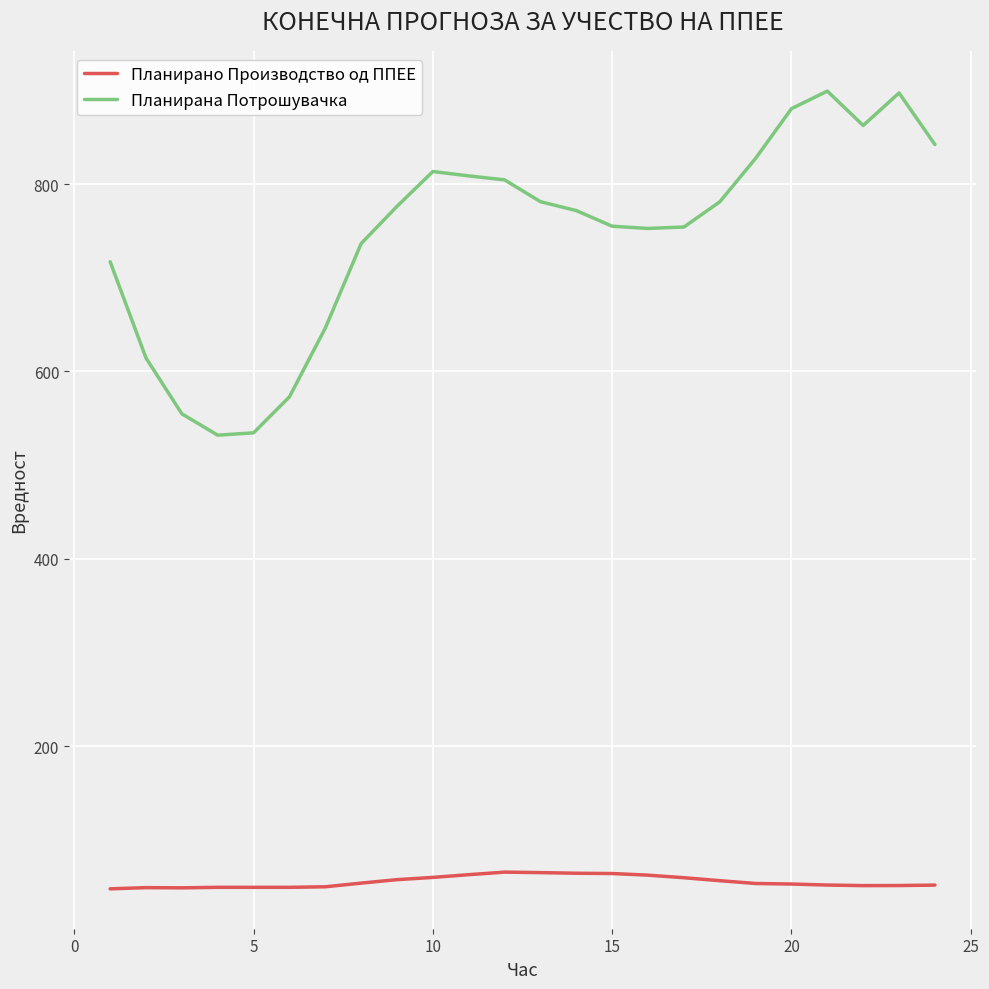

List the series in order of their overall mean, highest first.

Планирана Потрошувачка, Планирано Производство од ППЕЕ